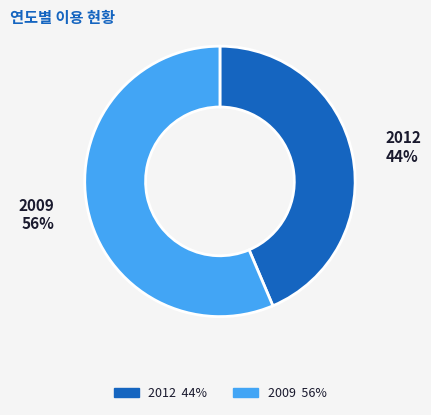

What is the smallest slice in the pie chart?

2012